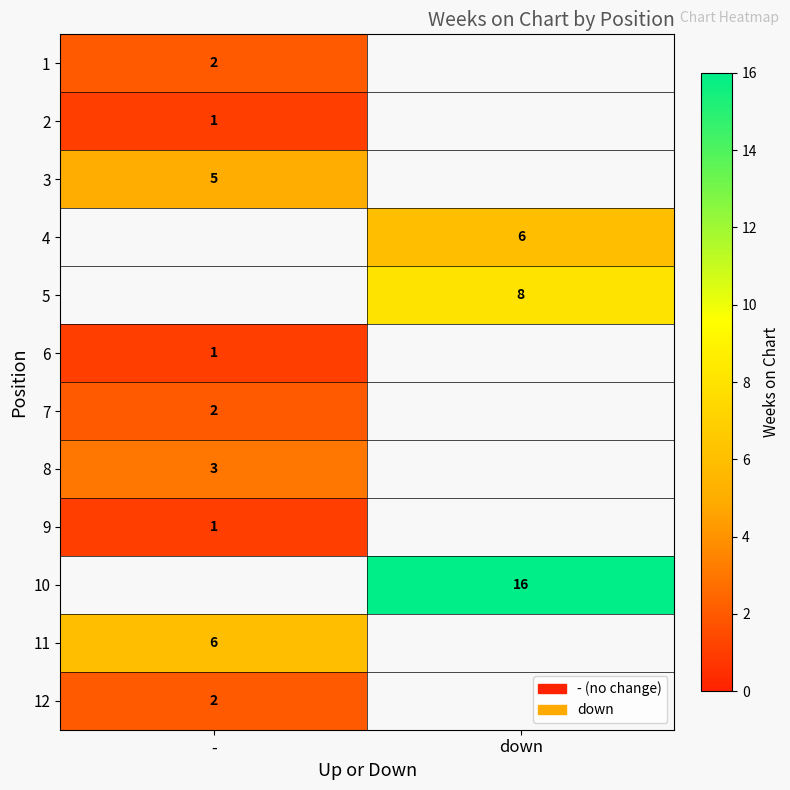

What is the smallest value displayed?

1.0